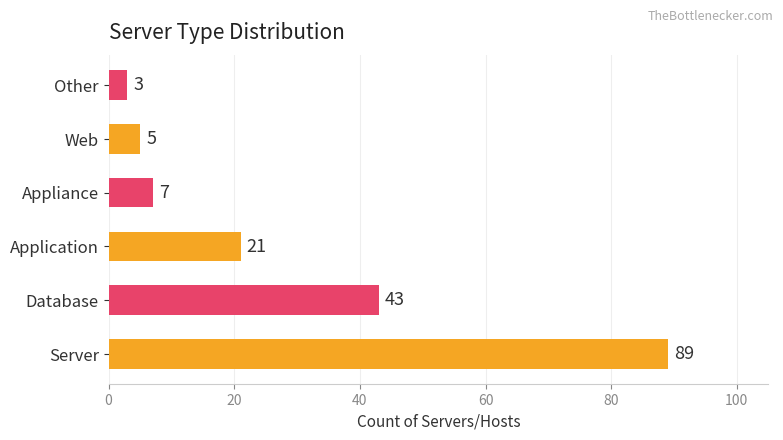

How many bars are there in total?

6